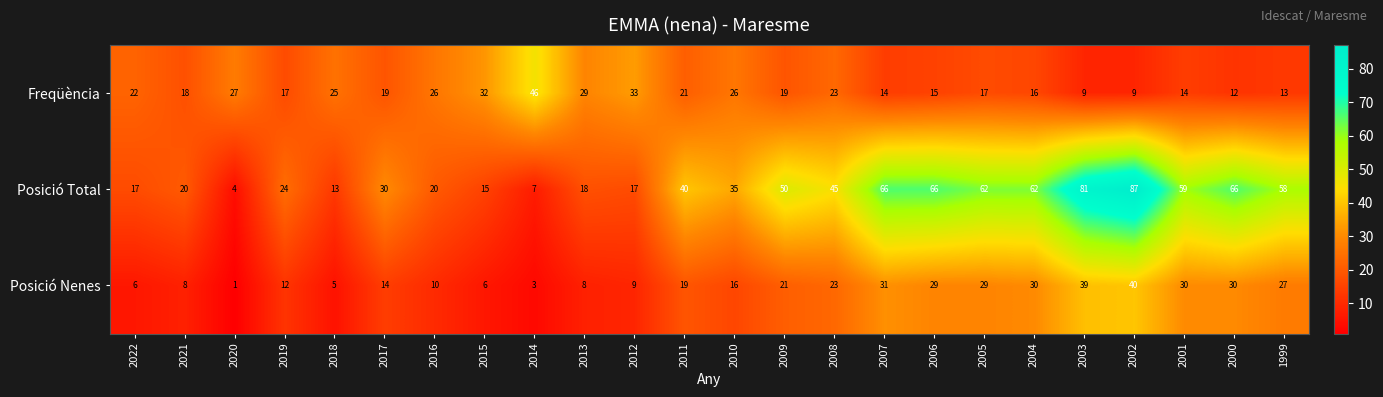

What is the total value across all series at 1999?

98